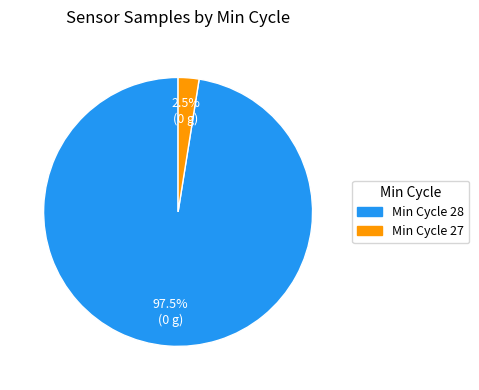

Which slice is the largest?

Min Cycle 28